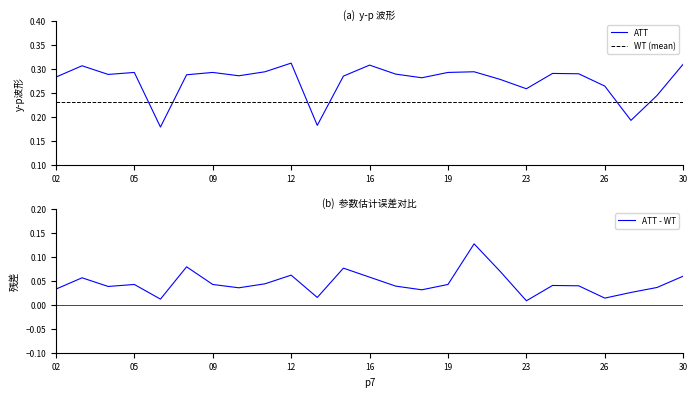

What is the maximum value shown in the chart?

0.3